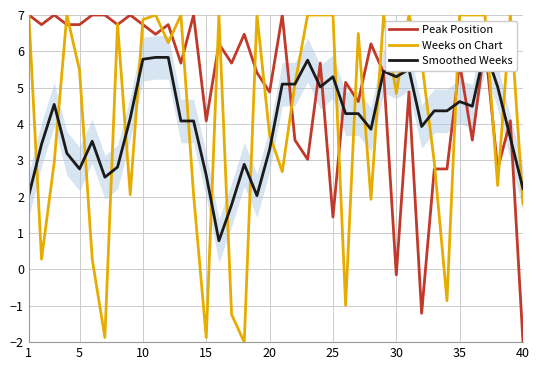

What is the minimum value for Weeks on Chart?

-2.0